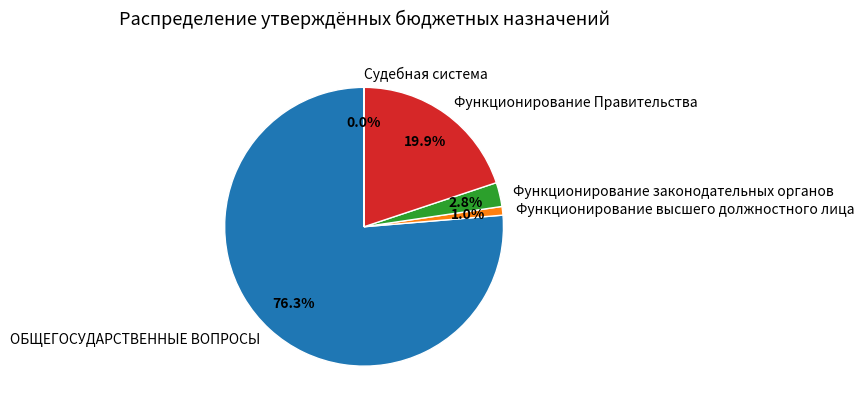

What is the largest slice in the pie chart?

ОБЩЕГОСУДАРСТВЕННЫЕ ВОПРОСЫ